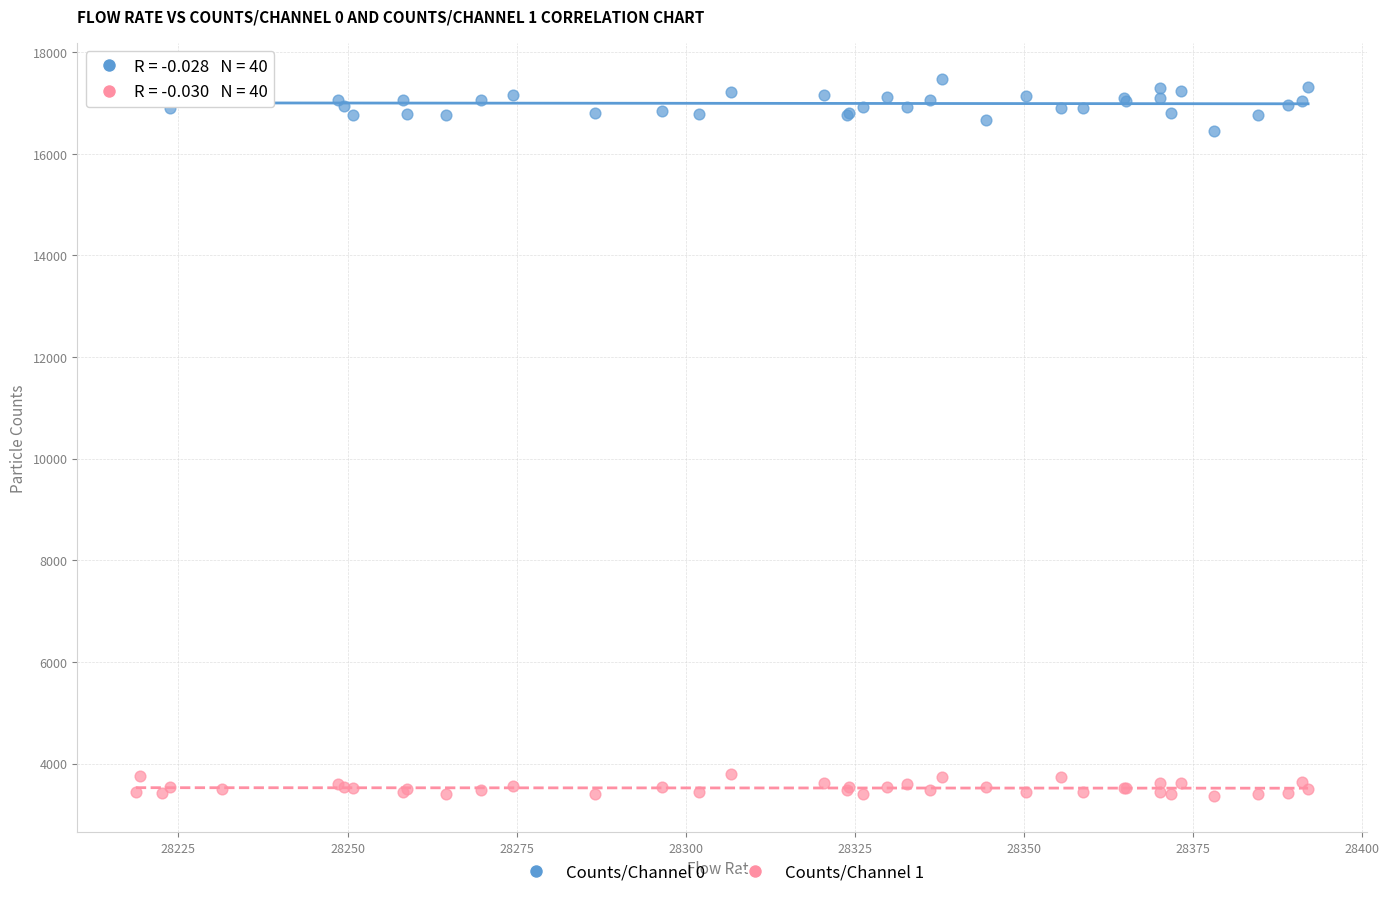

Which series has the largest Y range (max minus min)?

Counts/Channel 0